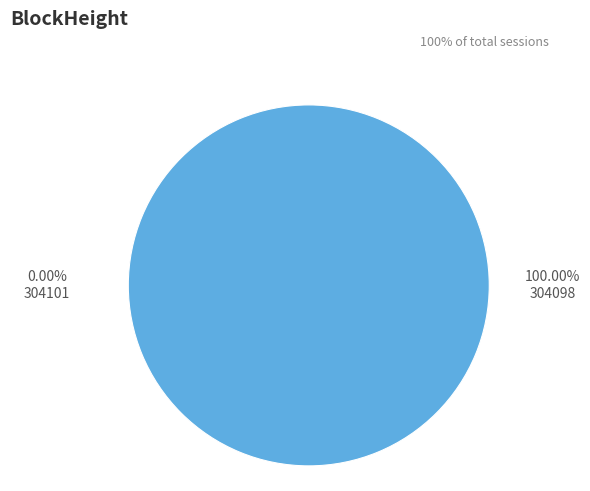

Rank the categories by value from lowest to highest.

304101, 304098